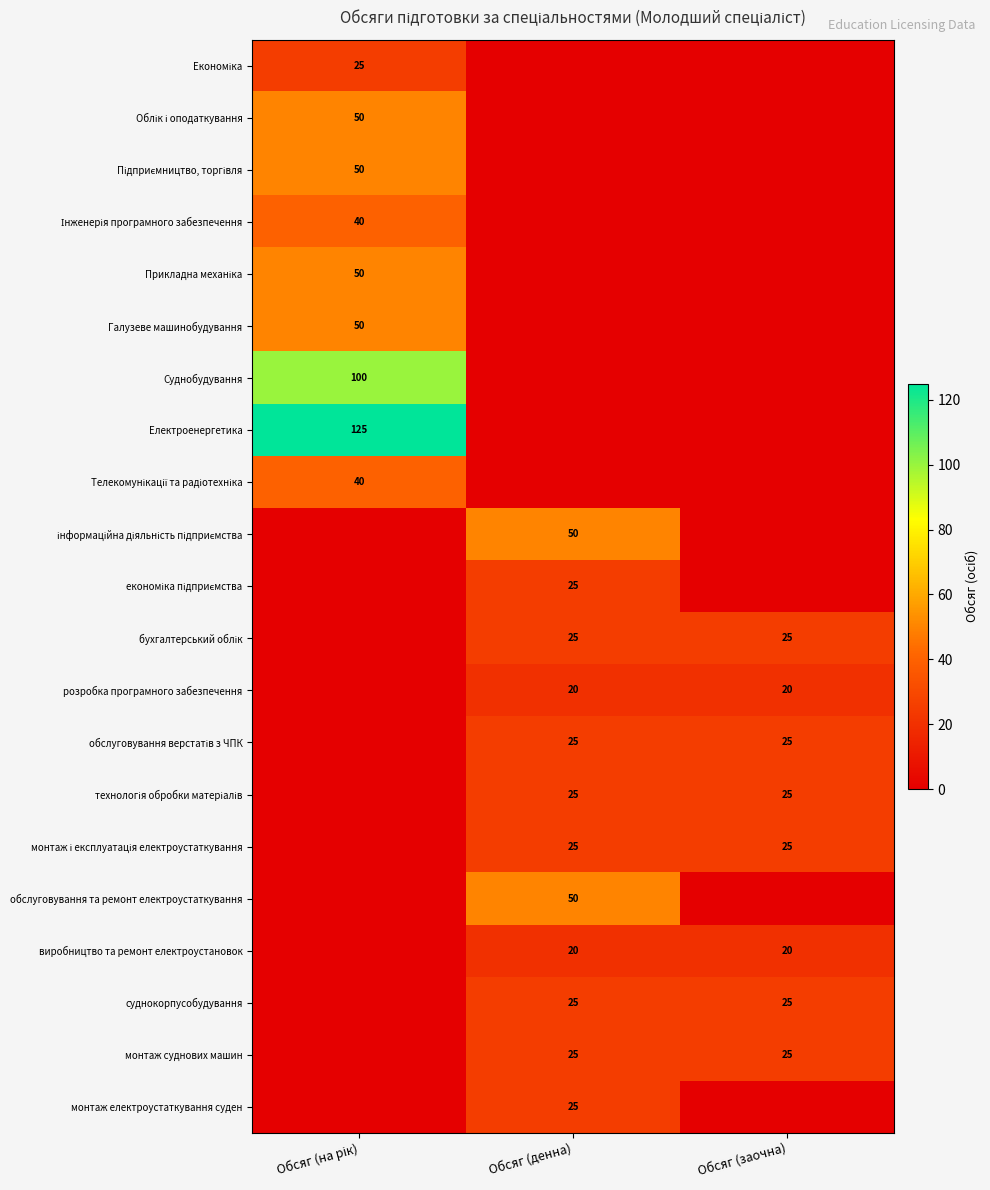

Between Обсяг (на рік) and Обсяг (заочна), which is larger?

Обсяг (на рік)